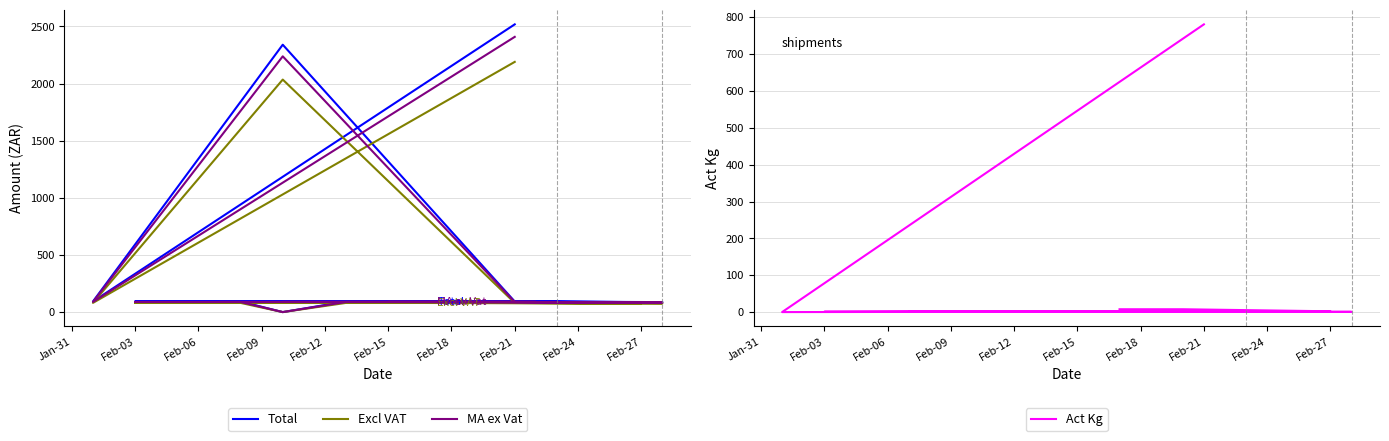

True or false: MA ex Vat and Excl VAT cross at least once.

False